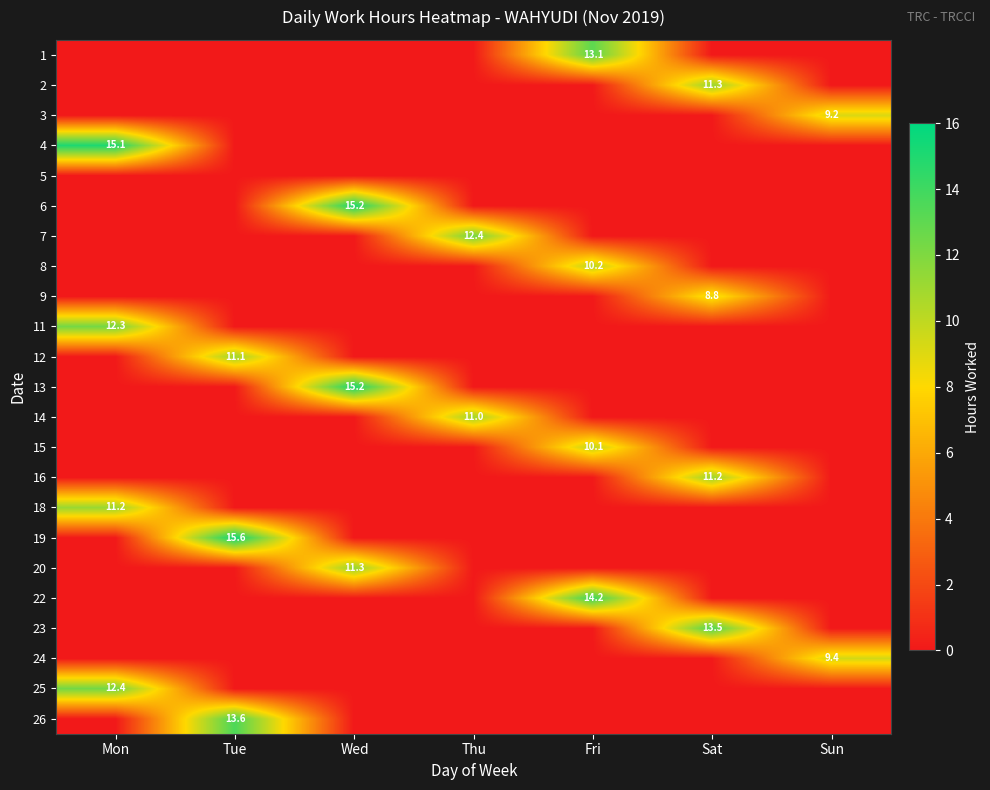

At which category is the sum across all series the highest?

Mon